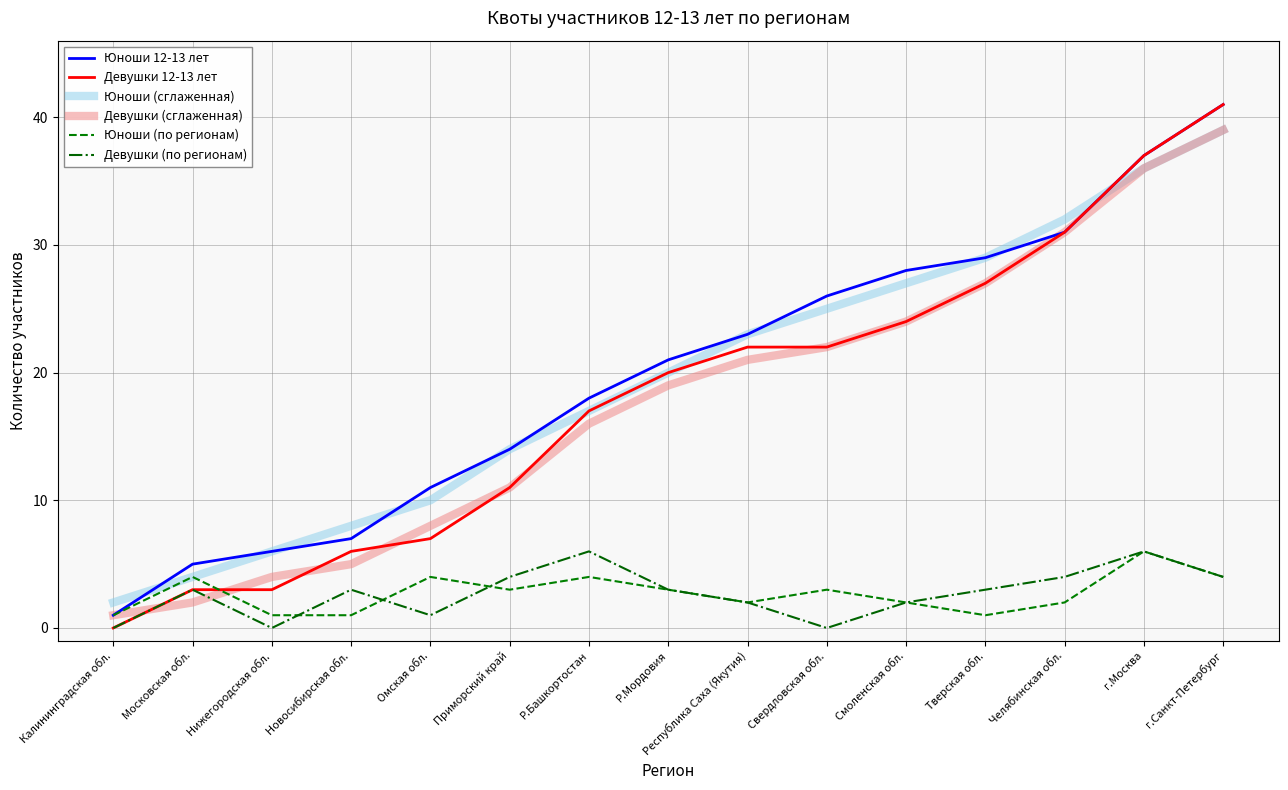

What is the maximum value for Девушки 12-13 лет?

41